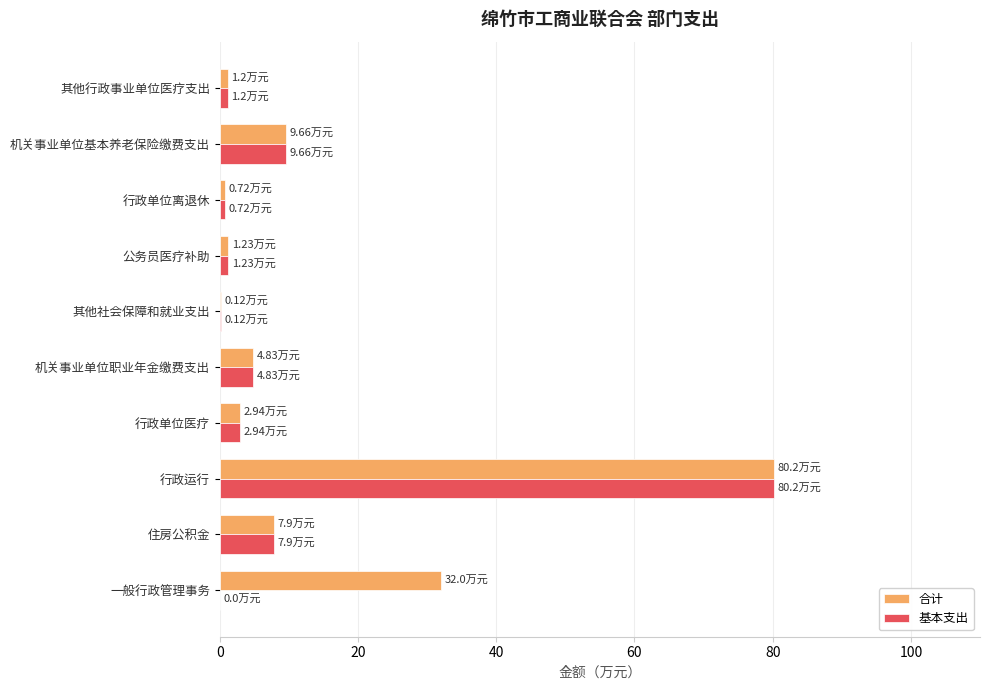

Is the value of 基本支出 at 机关事业单位基本养老保险缴费支出 greater than the value of 合计 at 公务员医疗补助?

Yes